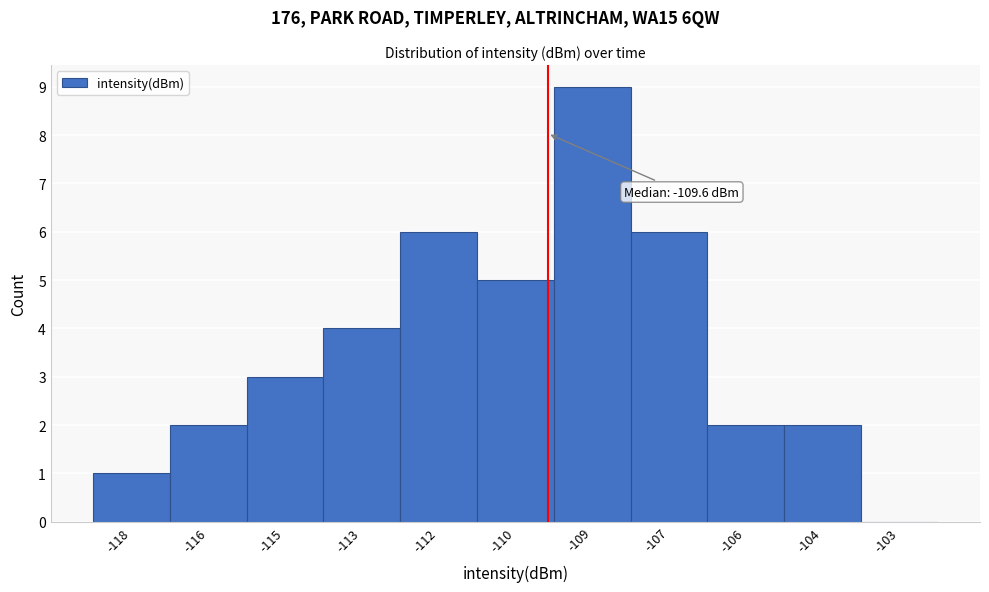

Reading left to right, what are all the values shown in this chart?

-118=1	-116=2	-115=3	-113=4	-112=6	-110=5	-109=9	-107=6	-106=2	-104=2	-103=0